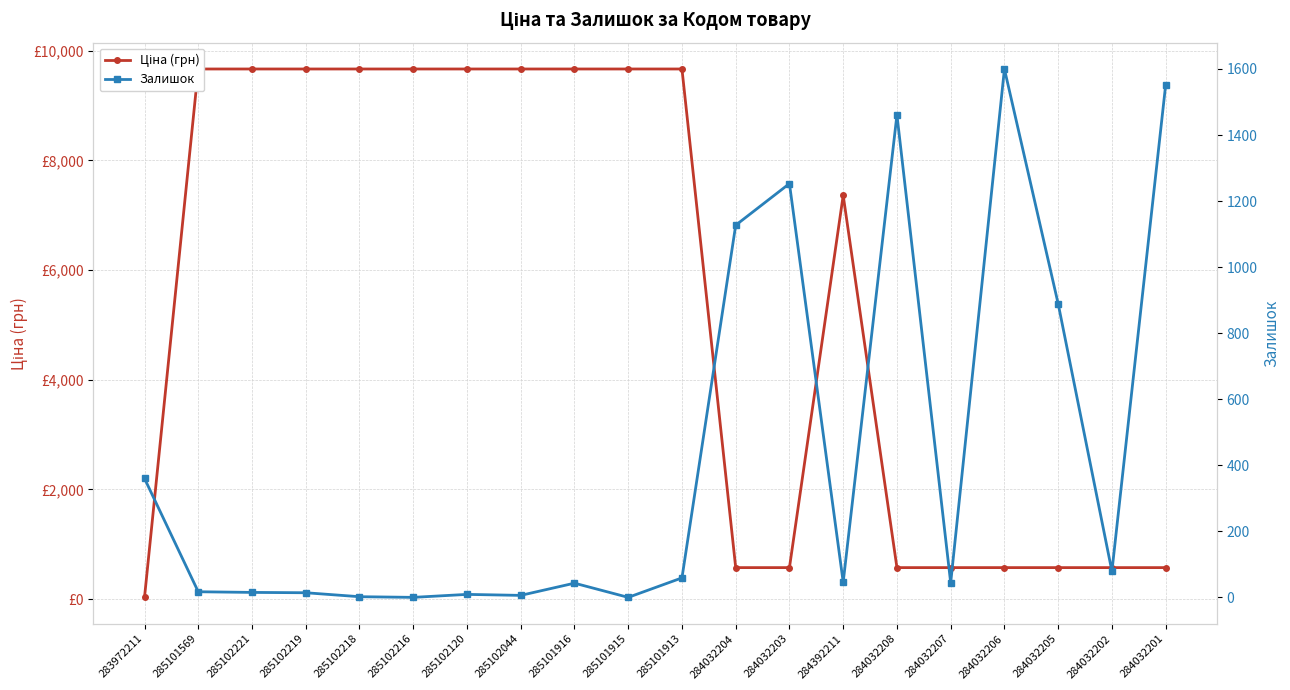

True or false: Залишок has a value of 21.2 at 285102219.

False